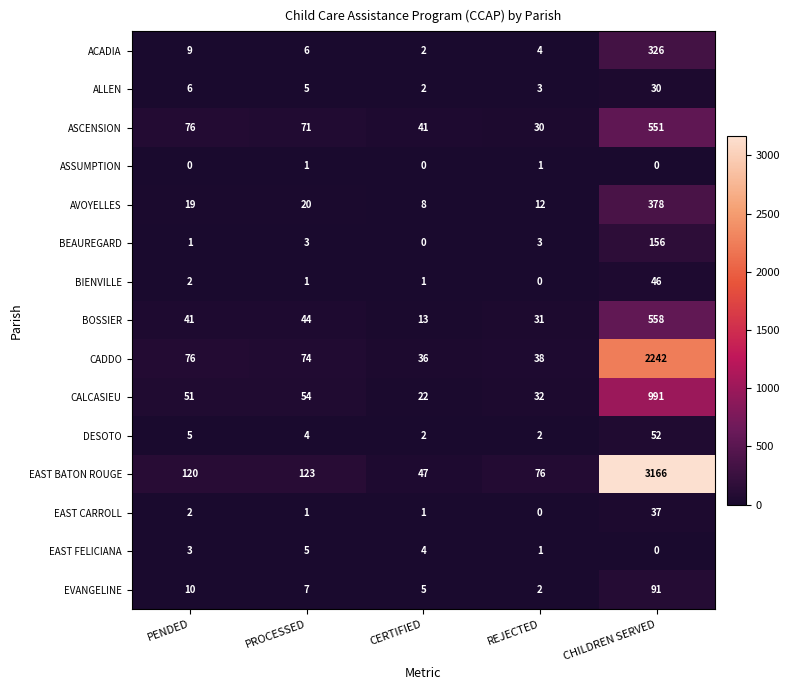

Which series has the largest range (max minus min)?

EAST BATON ROUGE